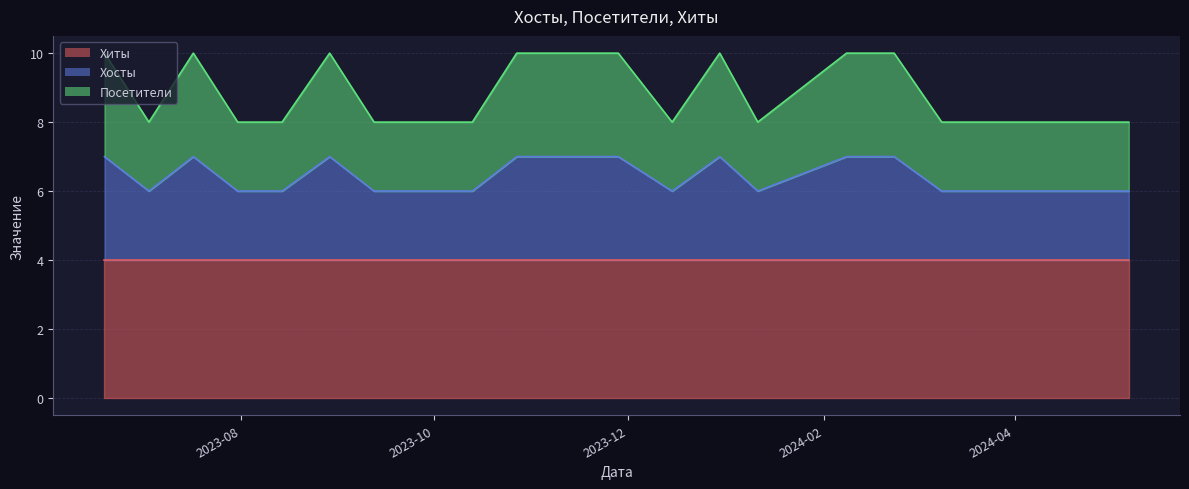

What is the label of the 2nd point from the left?

2023-07-03